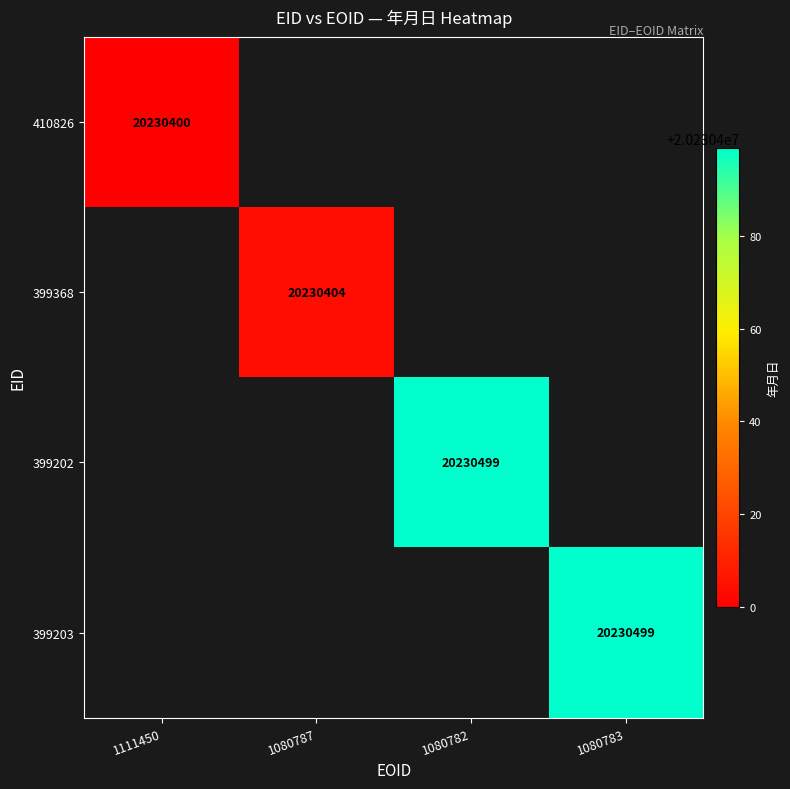

Is it true that 399368 equals 20230404 at 1080787?

True